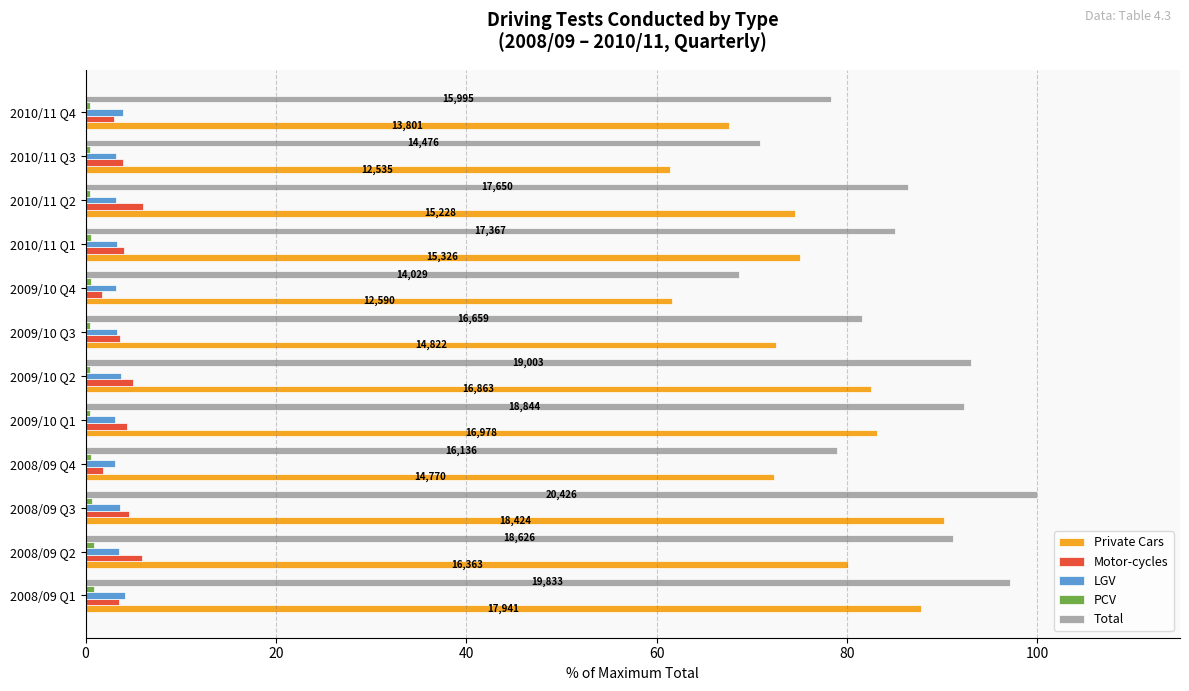

The value of Motor-cycles at 2010/11 Q4 is 2.9. True or false?

True